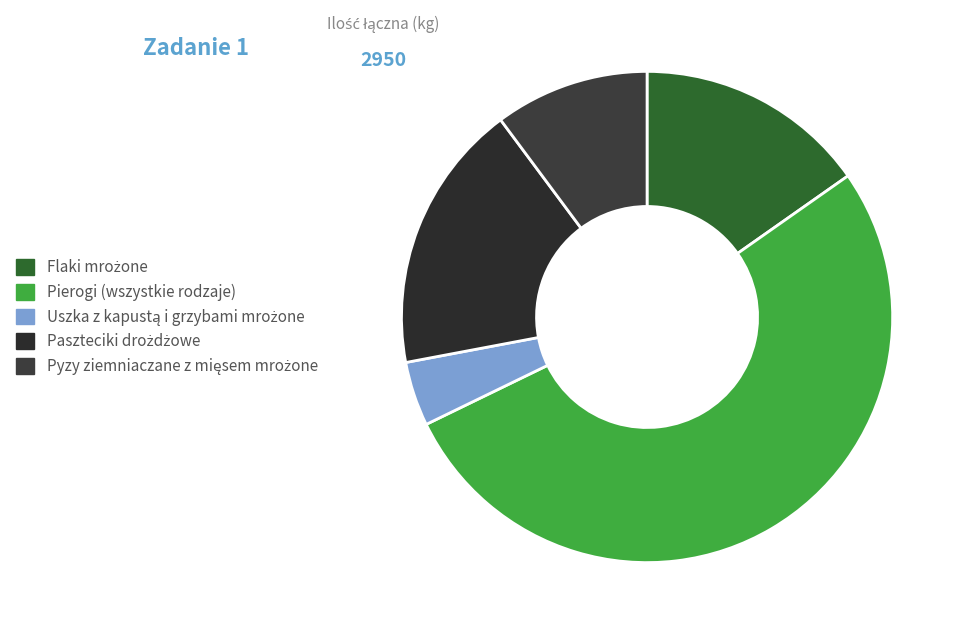

How many slices are in this pie chart?

5